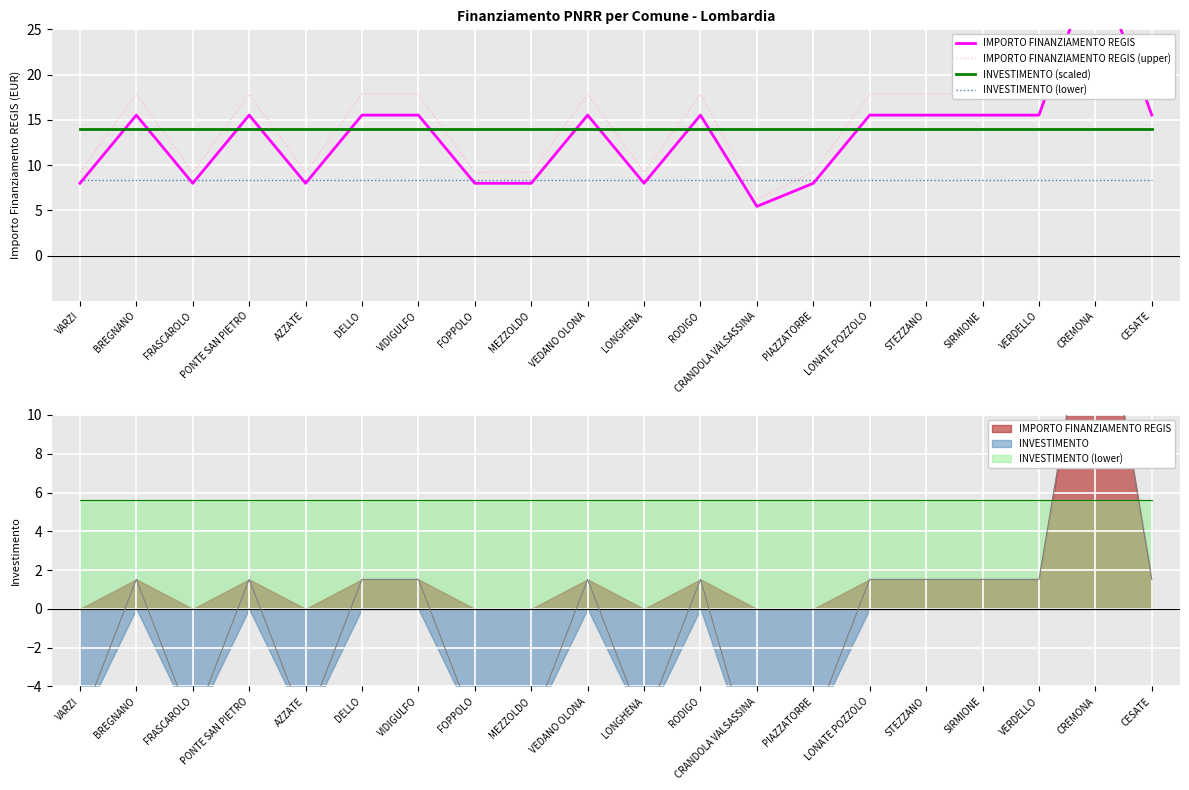

Read the INVESTIMENTO (lower) value at VEDANO OLONA.

8.4